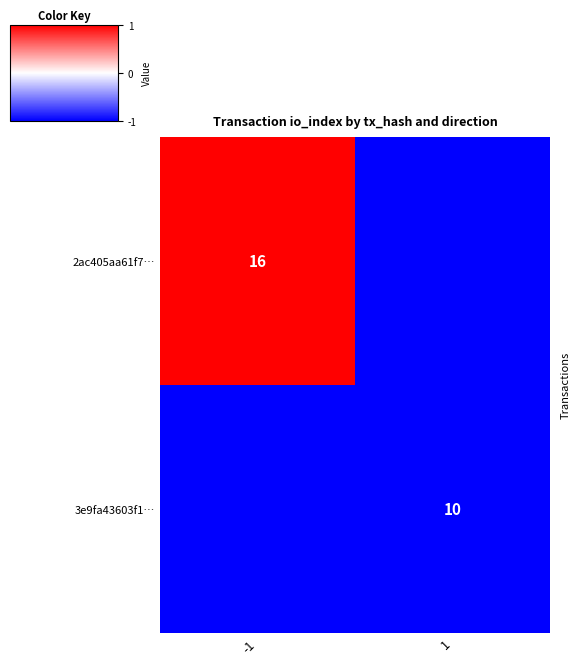

The value of 2ac405aa61f7… at -1 is 29. True or false?

False